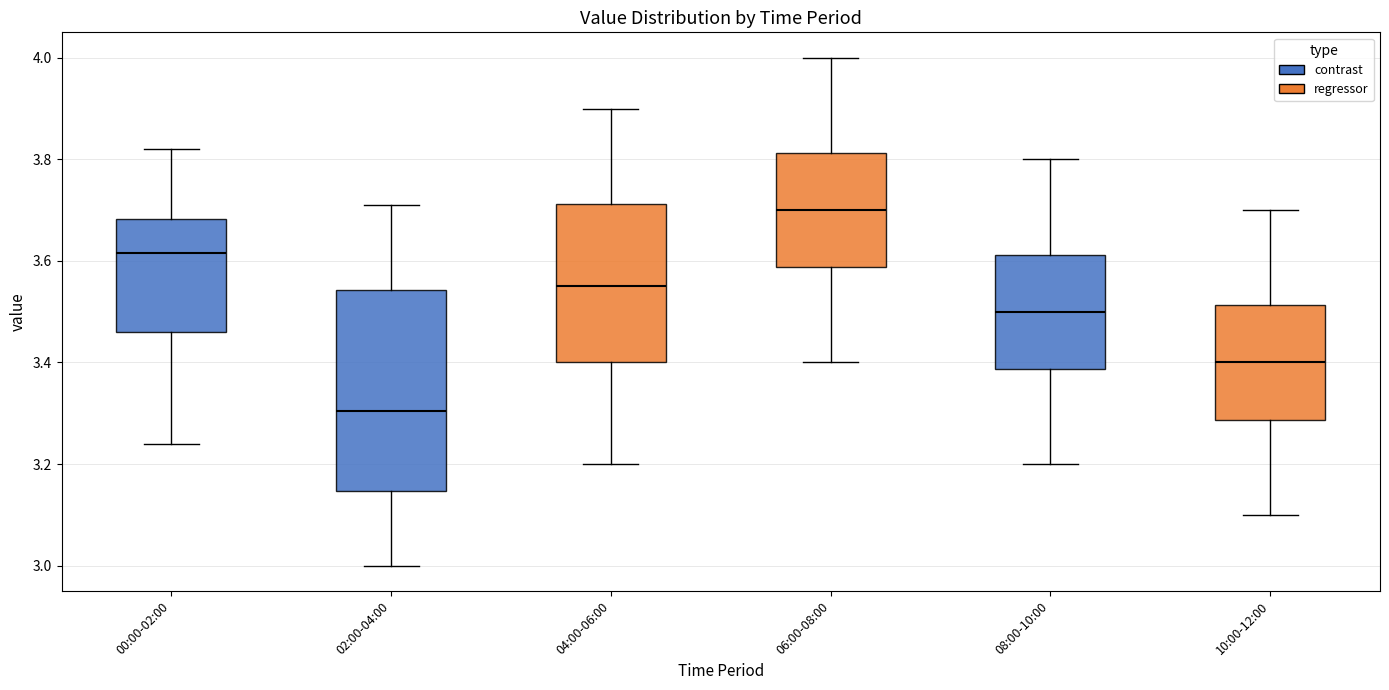

Which box is the tallest, from its lower edge to its upper edge?

02:00-04:00